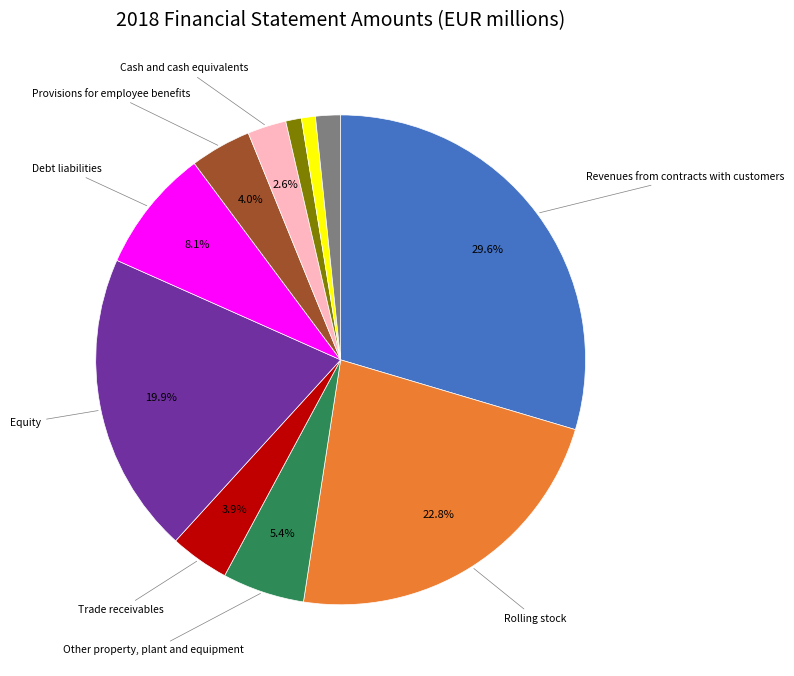

Is there a majority slice in this chart?

No